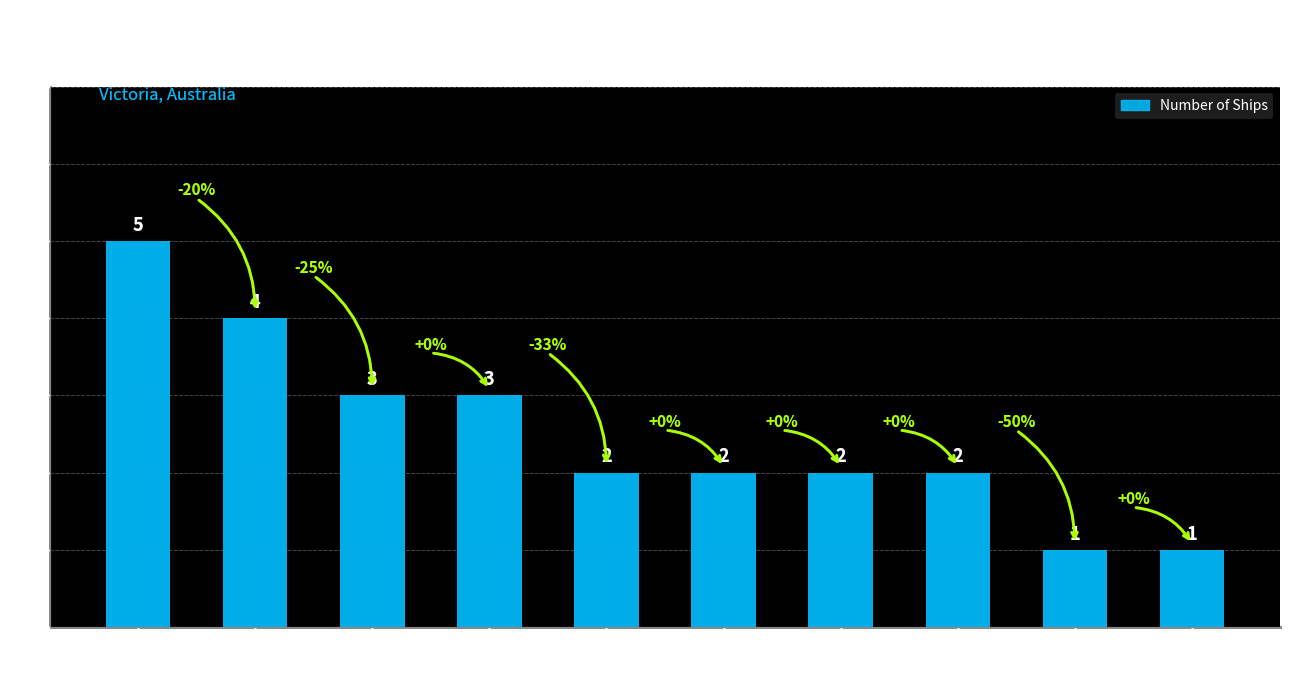

The chart shows a value of 3 at West Coast. True or false?

True